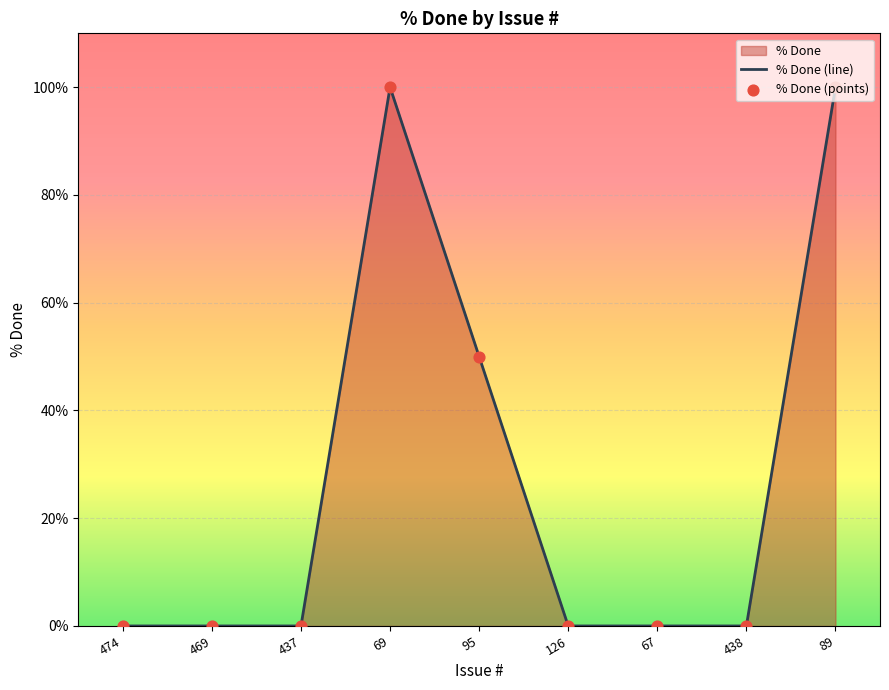

Which series reaches the maximum Y coordinate?

% Done (line)